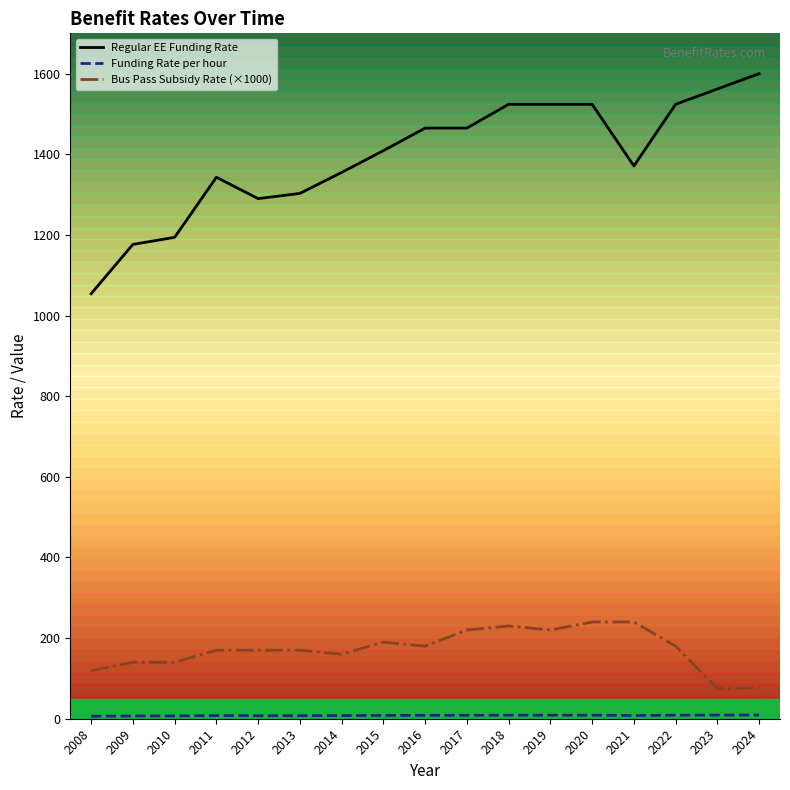

What is the total value across all series at 2016?

1653.5